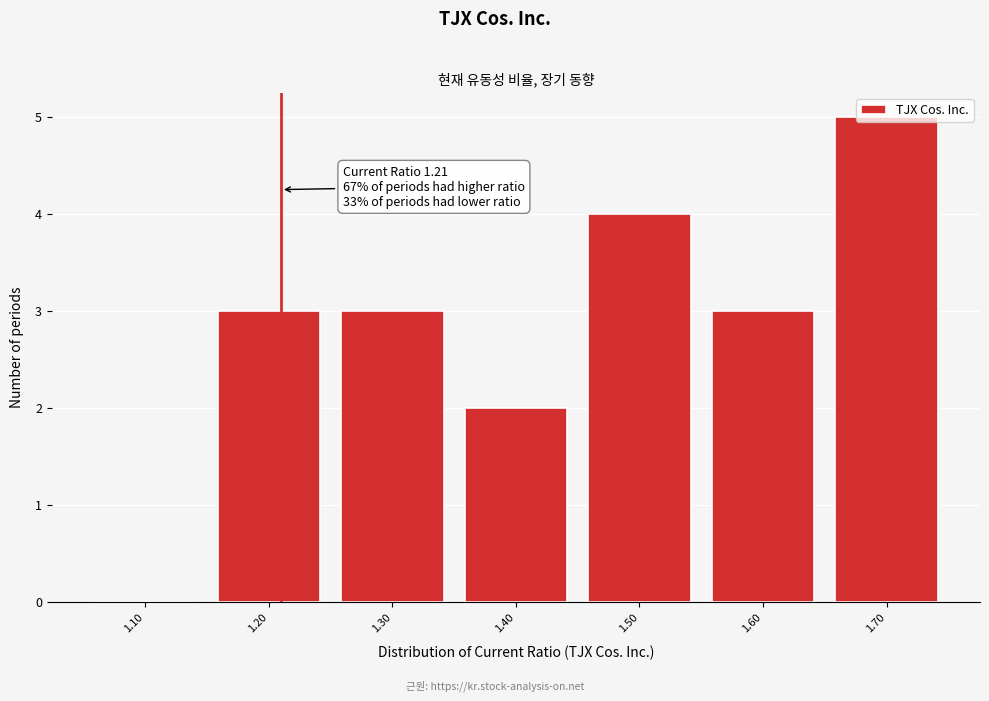

Which range on the x-axis has the tallest bar?

1.65 to 1.75